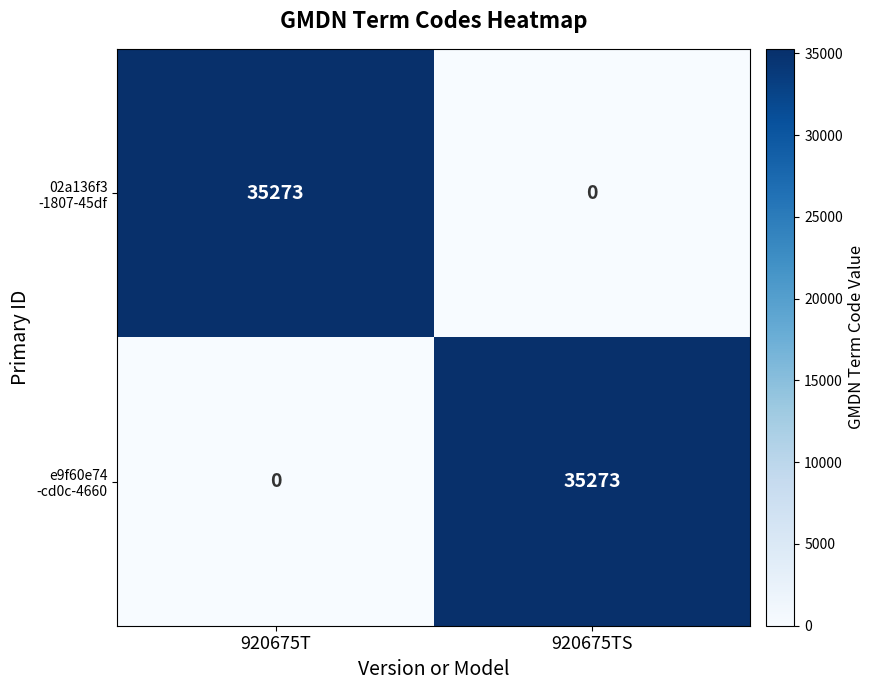

What is the spread (max minus min) of values at 920675T?

35273